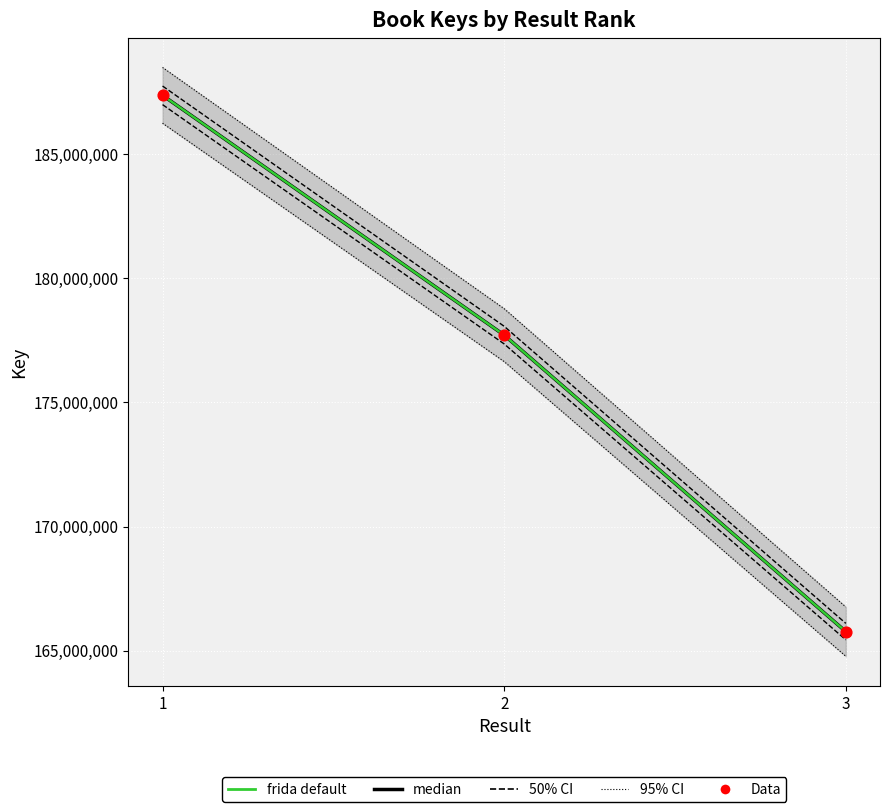

Is the value of 50% CI at 2 greater than the value of Data at 1?

No